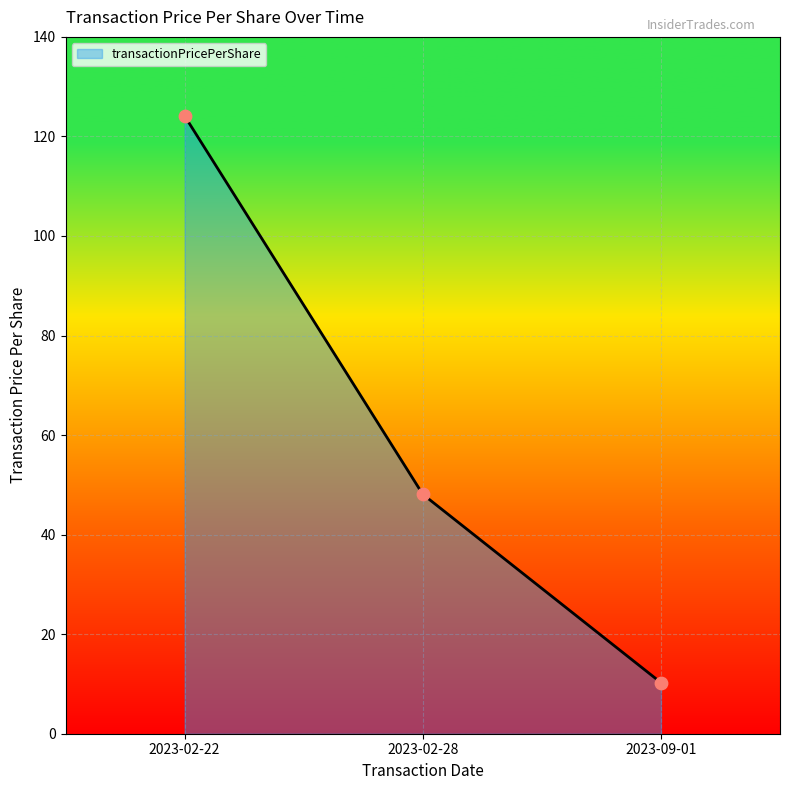

Approximately how many times larger is the value at 2023-02-28 compared to 2023-02-22?

0.4